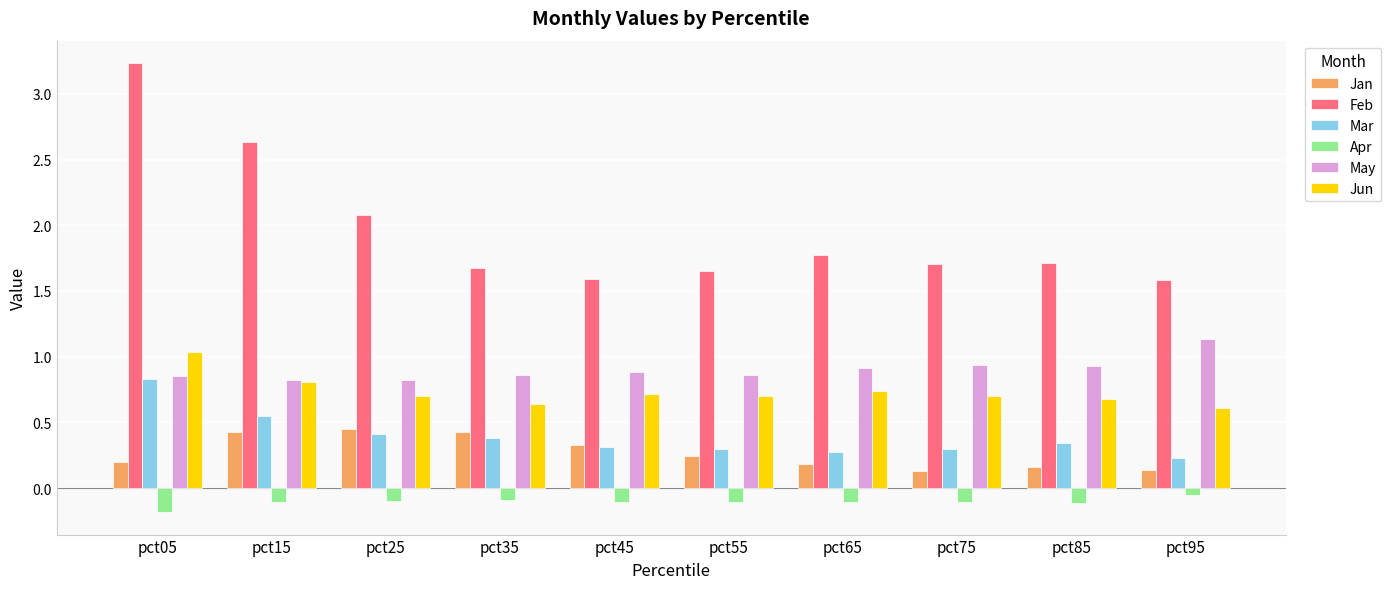

True or false: Feb has a value of 2.3 at pct75.

False